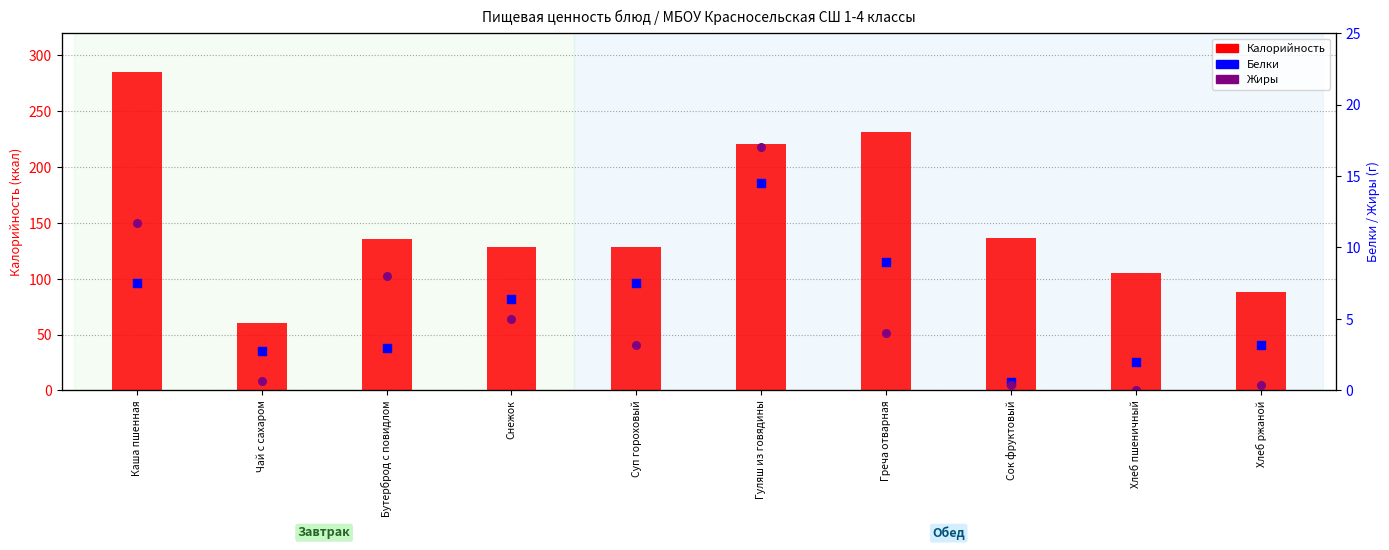

At how many categories does at least one series exceed 99?

8